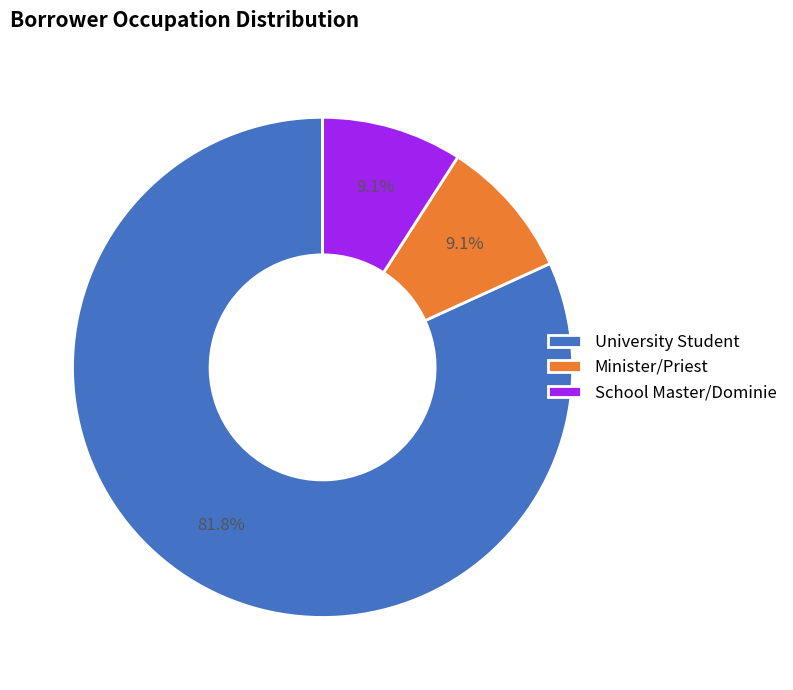

Which slice is the largest?

University Student